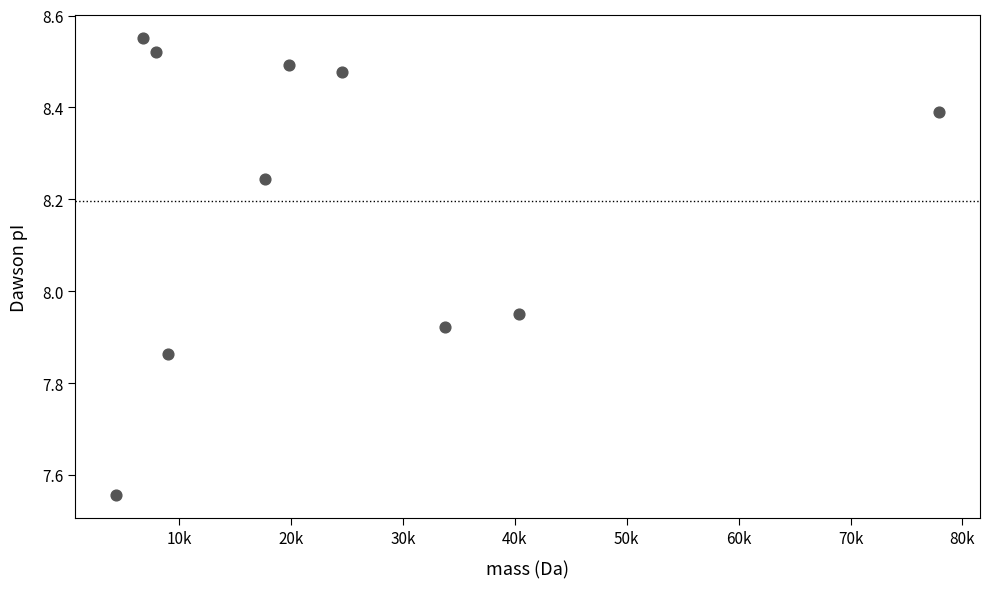

What is the average X value?

24210.4